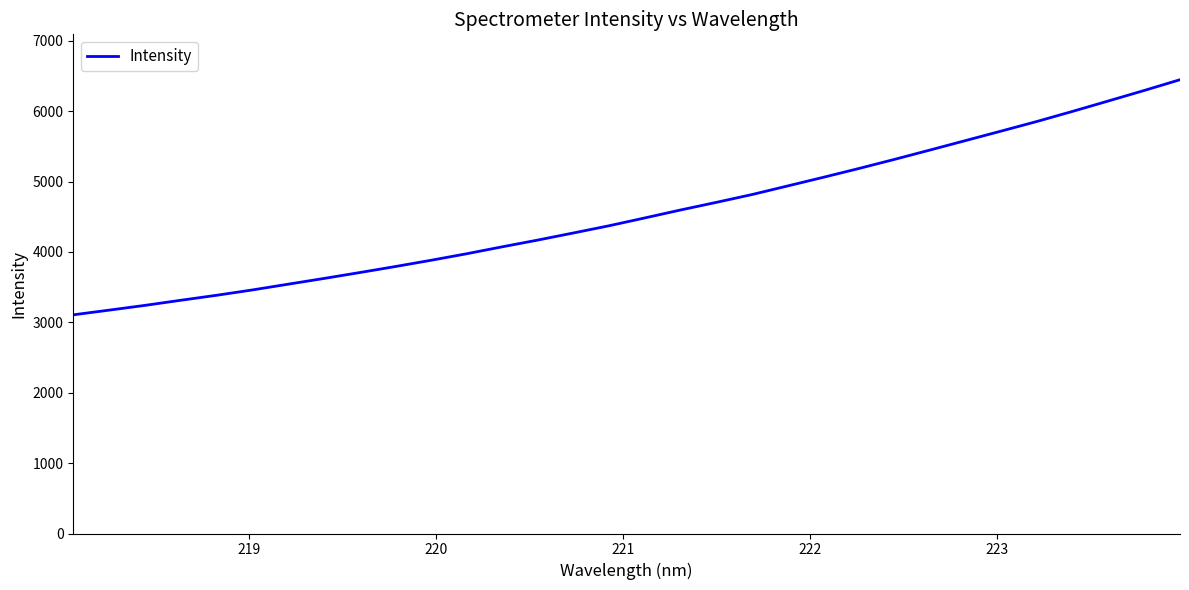

What is the smallest value displayed?

3106.3